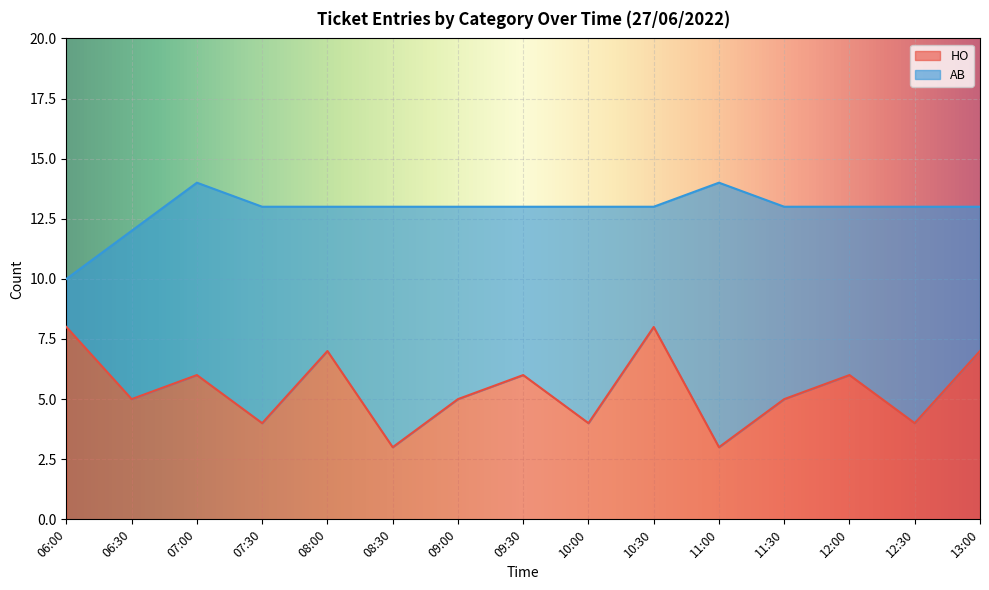

How many points are lower than both their immediate neighbors (excluding endpoints)?

6